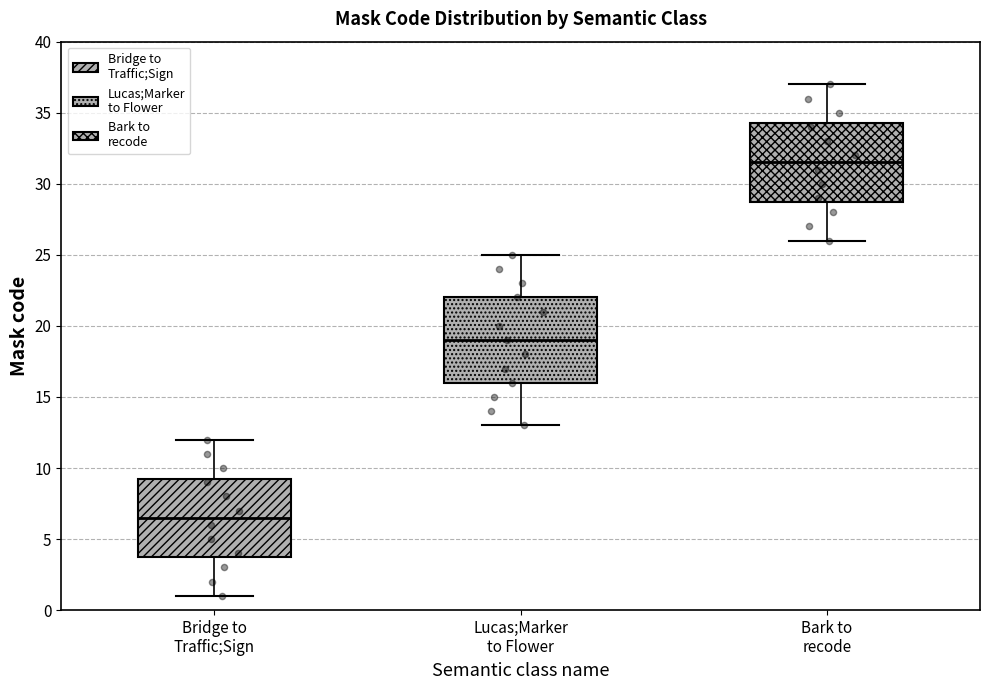

Which box has the highest median line?

Bark to recode